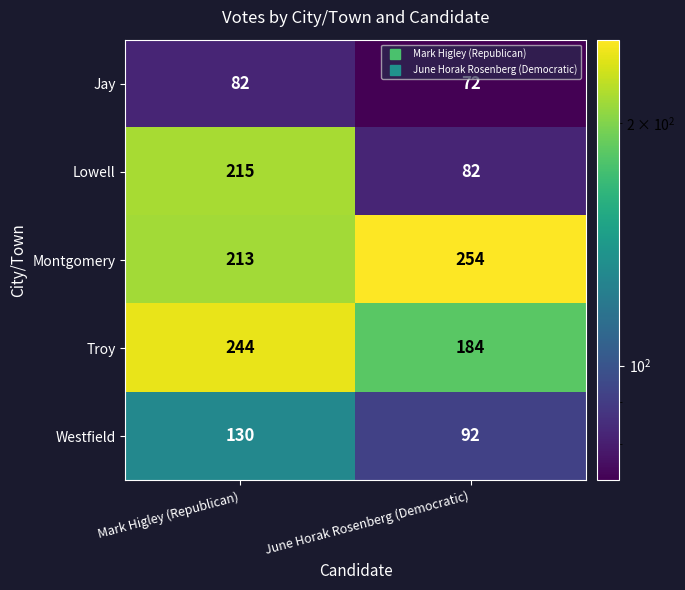

What is the greatest value displayed?

254